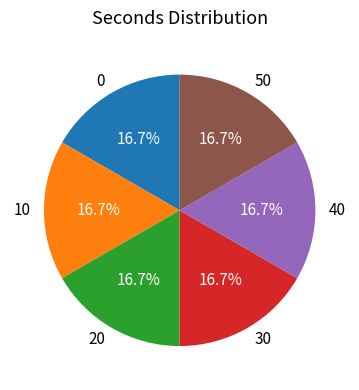

Does any single category account for the majority?

No